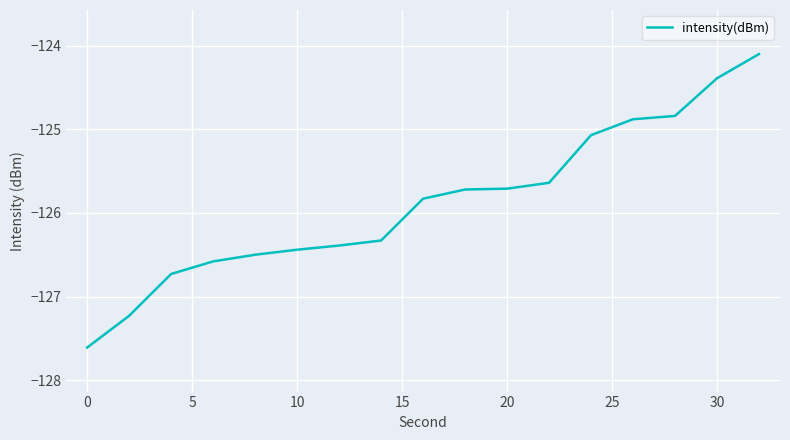

What is the sum of all values?

-2140.0